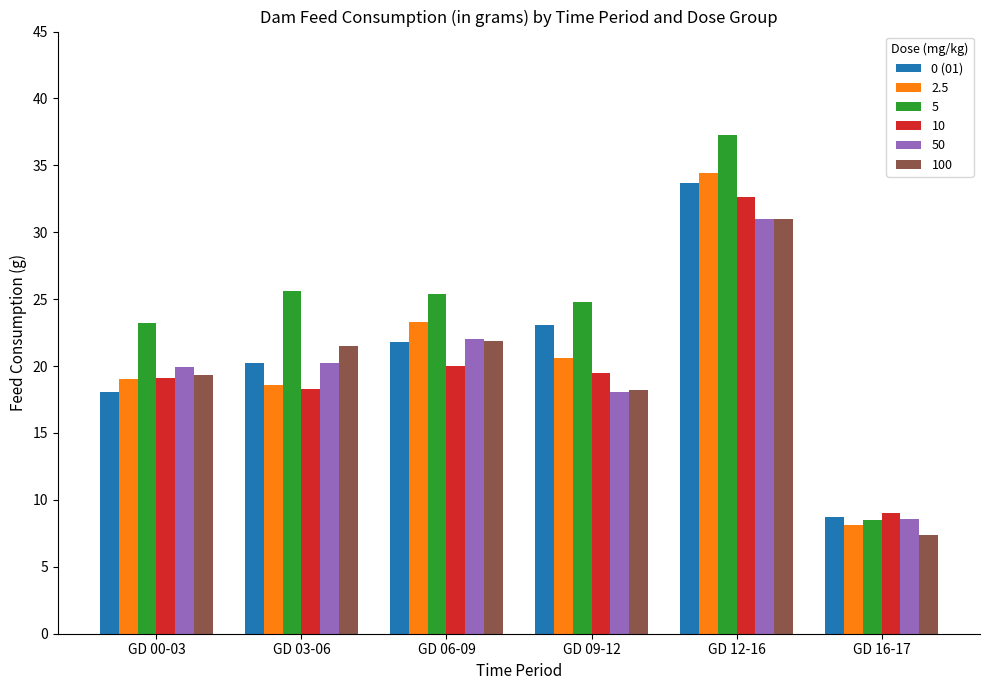

Are the bars grouped side by side (vs. stacked)?

Yes